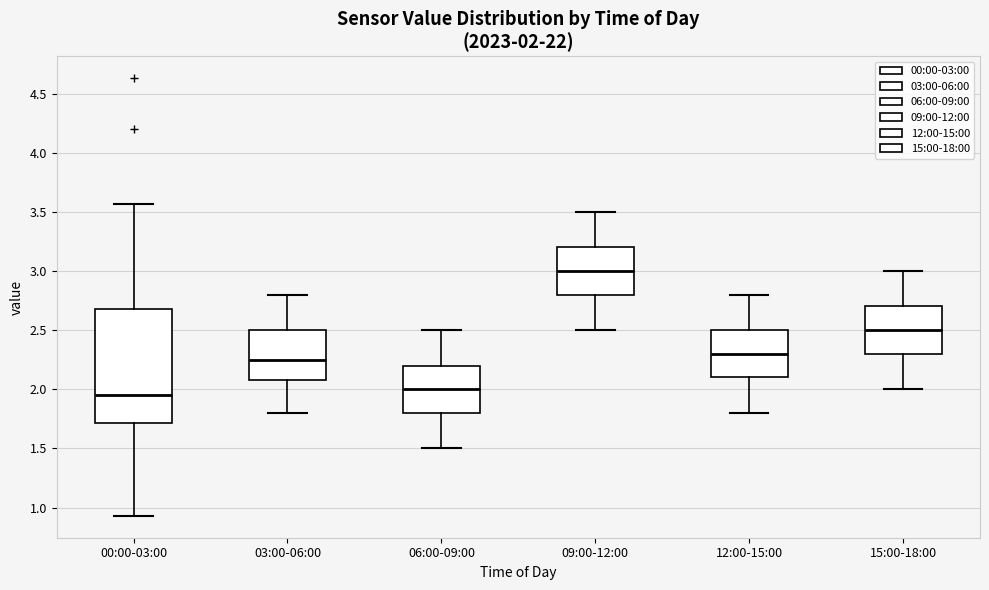

Which box's median line is the lowest?

00:00-03:00